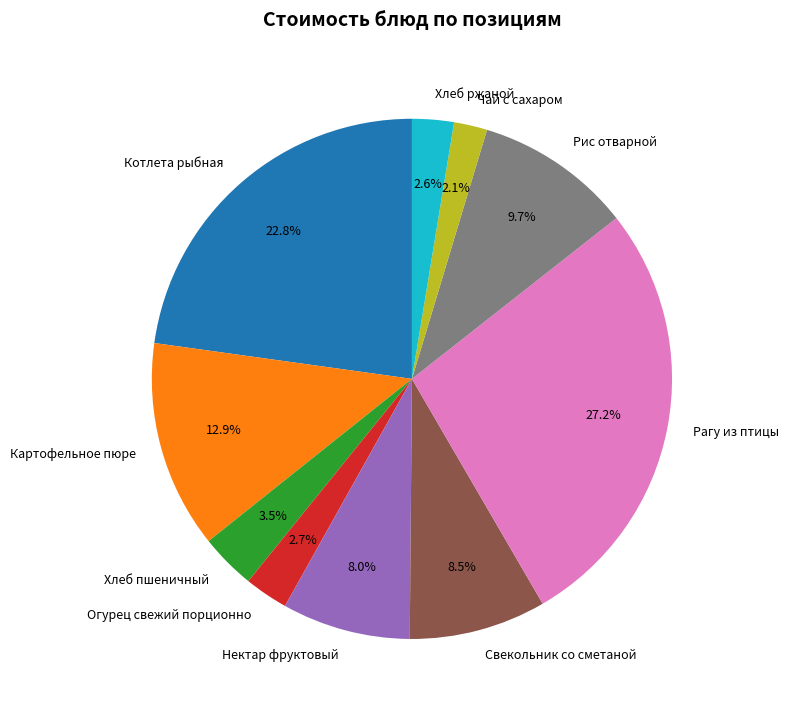

How many segments does this pie chart have?

10